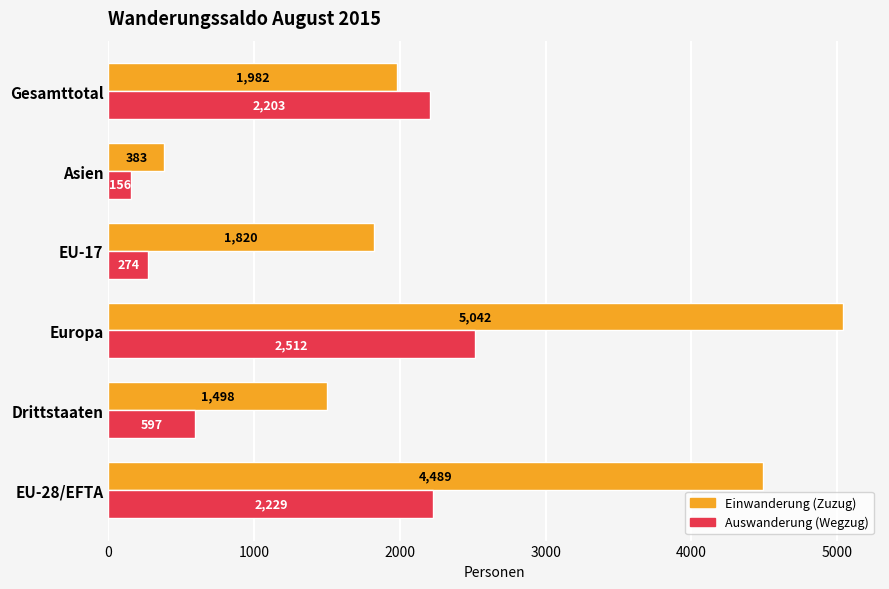

What is the approximate value of Einwanderung (Zuzug) at Asien, to the nearest 100?

400